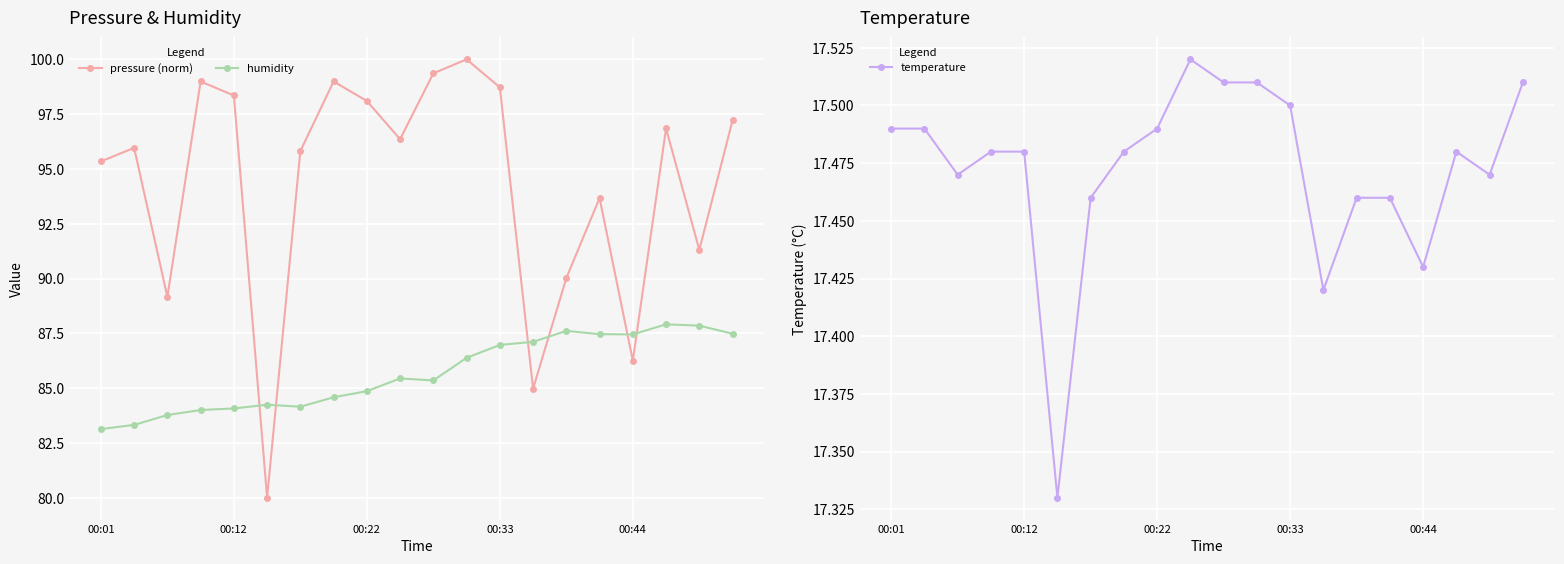

What are all the series names shown in the legend?

pressure (norm), humidity, temperature